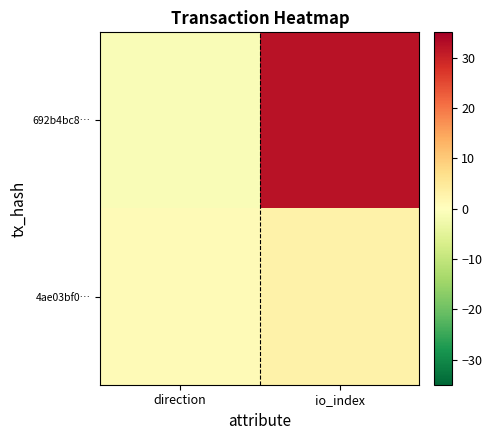

Rank the series by their average value, from lowest to highest.

4ae03bf0…, 692b4bc8…